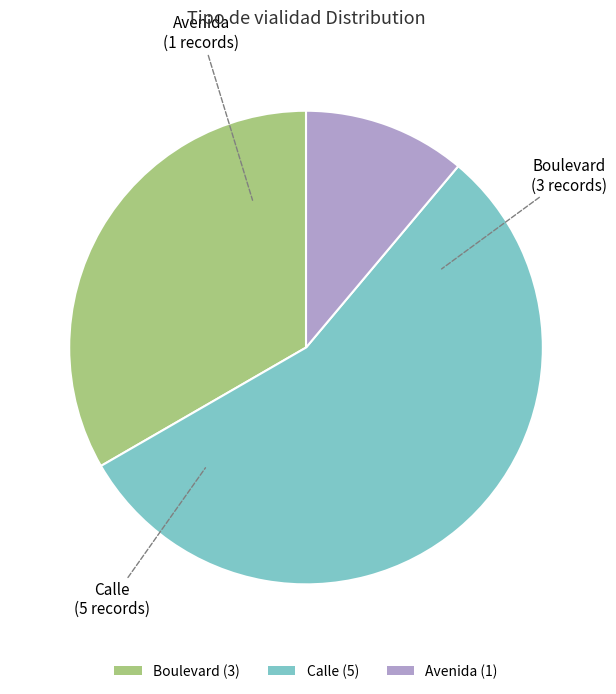

Is it true that Calle is 56% of the pie?

True